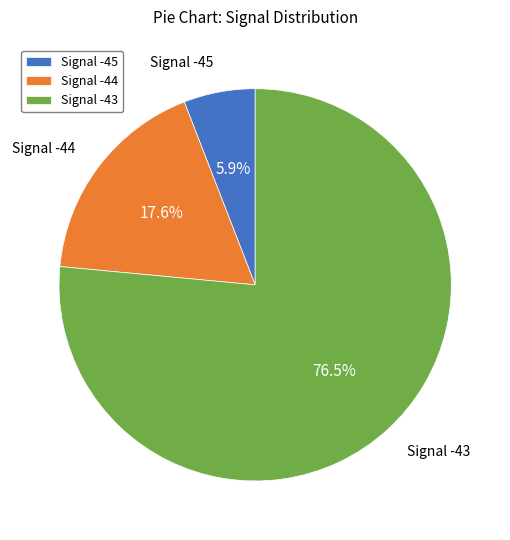

Does Signal -45 account for over 50% of the chart?

No